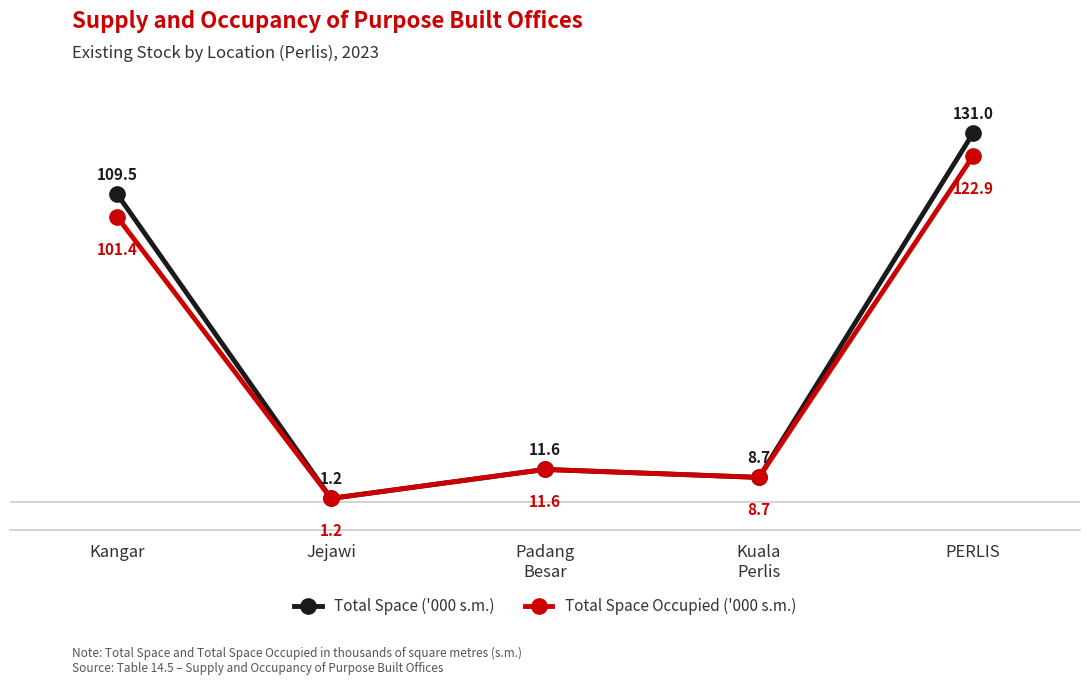

Which series has the widest spread of values?

Total Space ('000 s.m.)